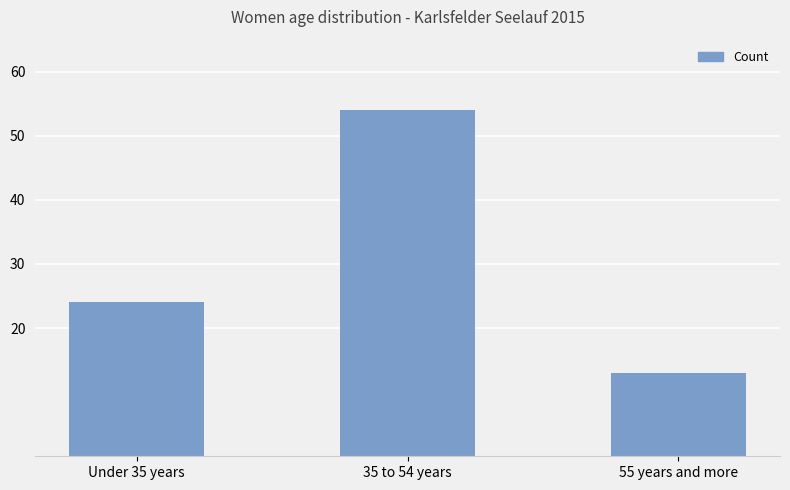

Where is the data nearest to the value 33?

Under 35 years